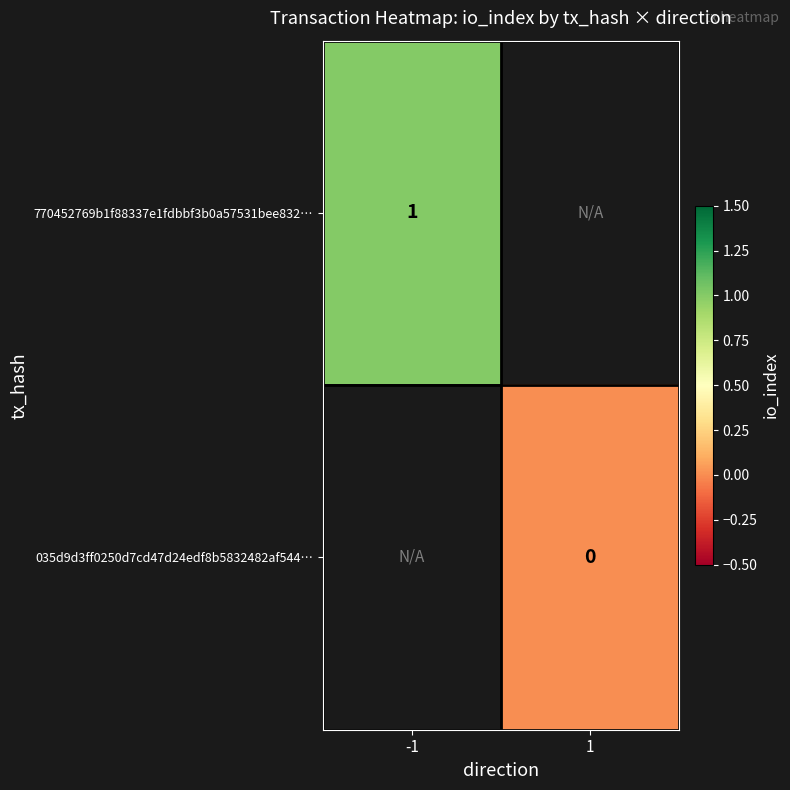

Is the value of 770452769b1f88337e1fdbbf3b0a57531bee832… at -1 greater than the value of 035d9d3ff0250d7cd47d24edf8b5832482af544… at 1?

Yes